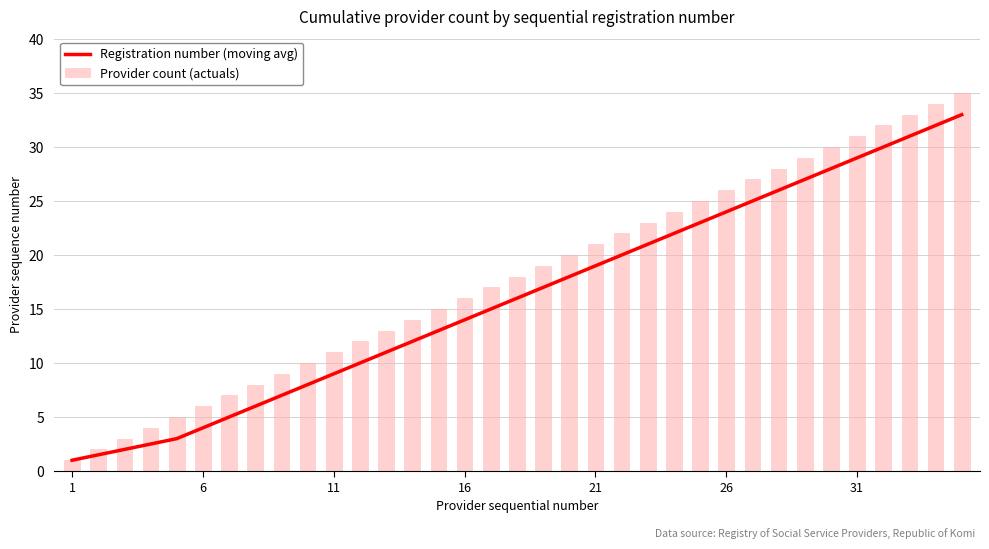

The value of Provider count (actuals) at 26 is 26. True or false?

True